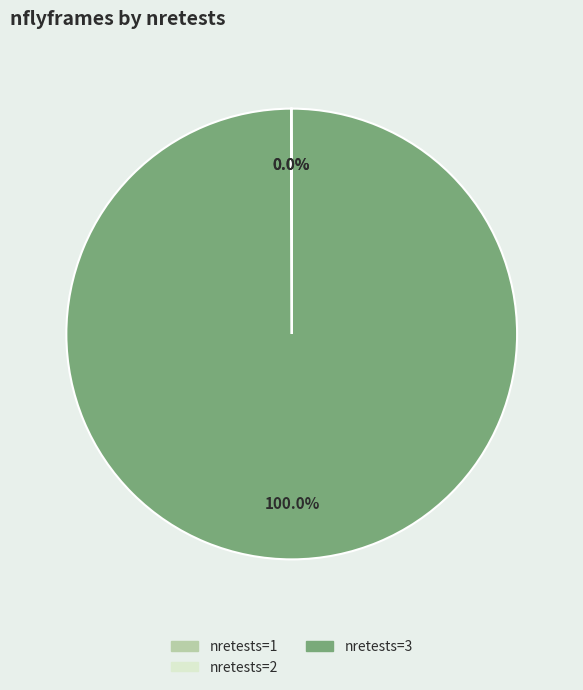

Does any single category account for the majority?

Yes